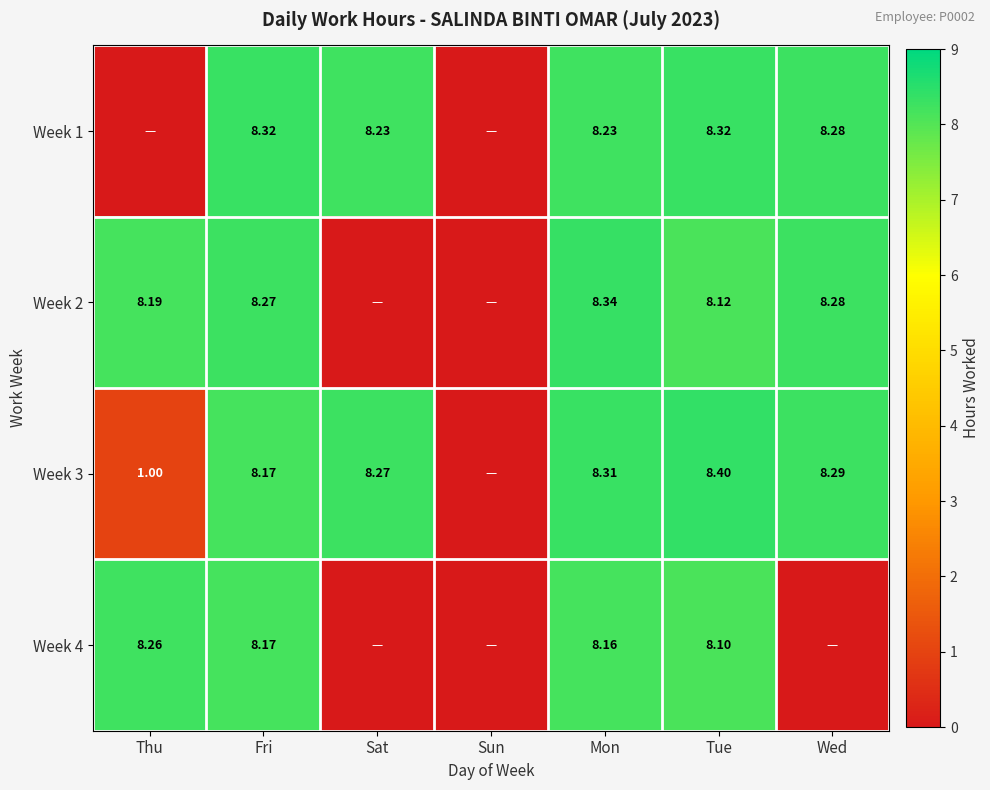

At how many categories does at least one series exceed 0?

6